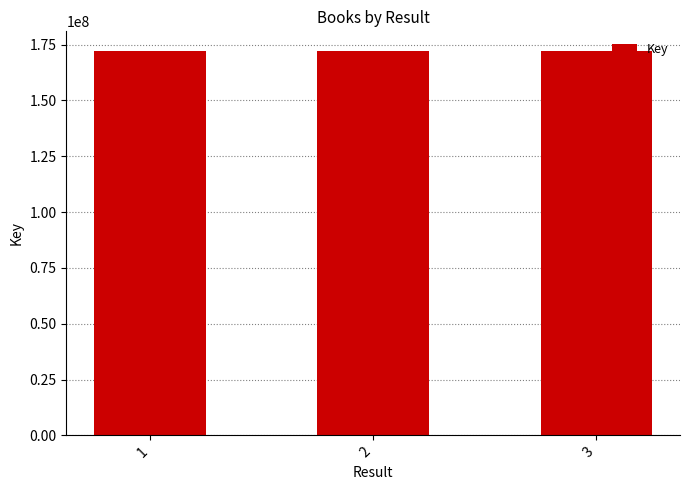

What is the average value?

172282881